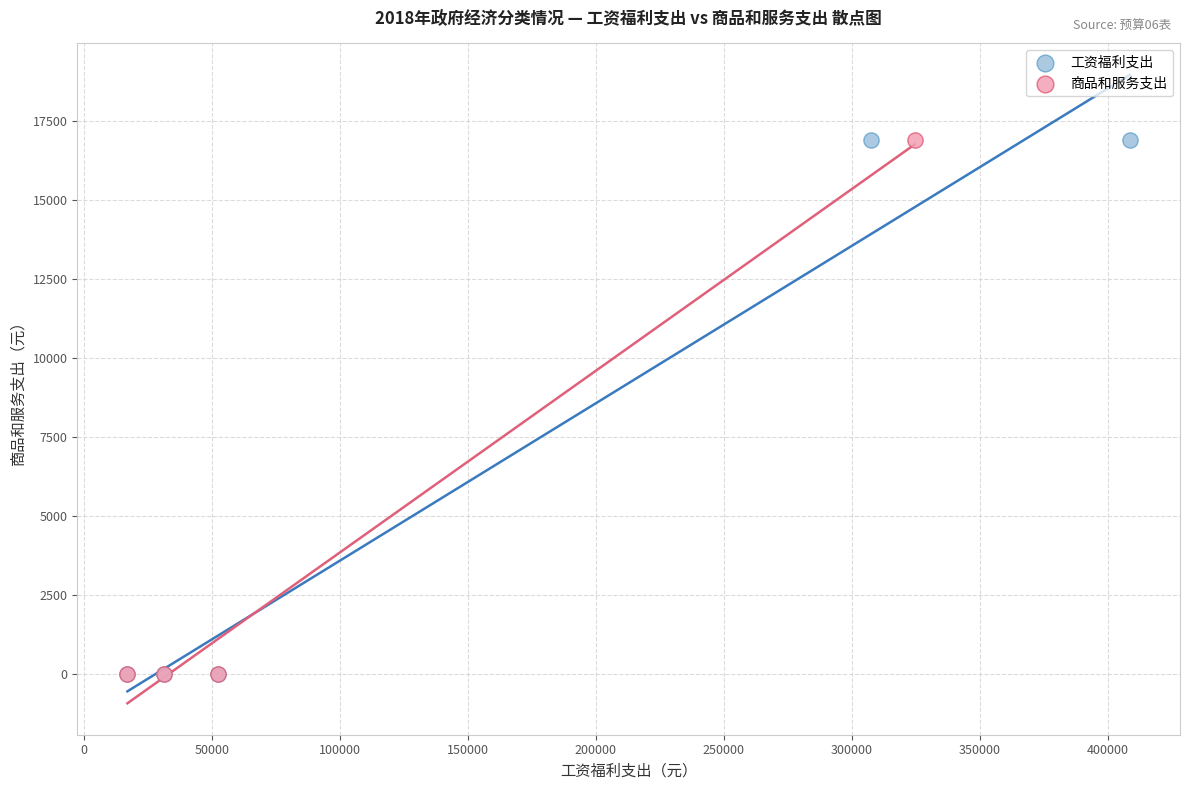

What are all the series names shown in the legend?

工资福利支出, 商品和服务支出